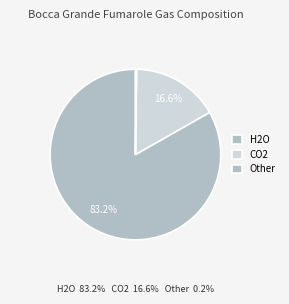

Is there any slice that represents more than half of the pie?

Yes